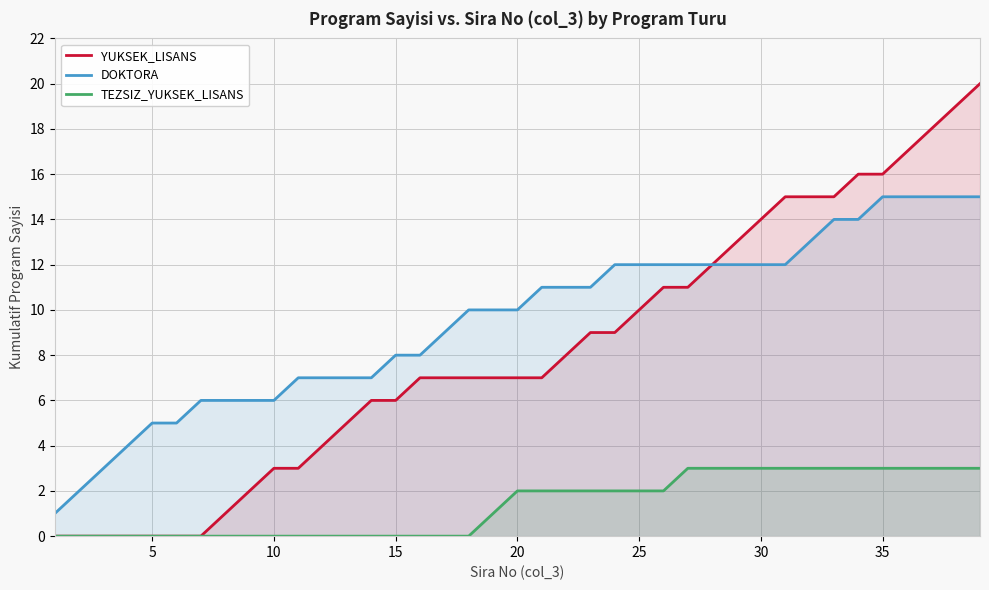

Reading left to right, what are all the values shown in this chart?

YUKSEK_LISANS: 0	0	0	0	0	0	0	1	2	3	3	4	5	6	6	7	7	7	7	7	7	8	9	9	10	11	11	12	13	14	15	15	15	16	16	17	18	19	20
DOKTORA: 1	2	3	4	5	5	6	6	6	6	7	7	7	7	8	8	9	10	10	10	11	11	11	12	12	12	12	12	12	12	12	13	14	14	15	15	15	15	15
TEZSIZ_YUKSEK_LISANS: 0	0	0	0	0	0	0	0	0	0	0	0	0	0	0	0	0	0	1	2	2	2	2	2	2	2	3	3	3	3	3	3	3	3	3	3	3	3	3